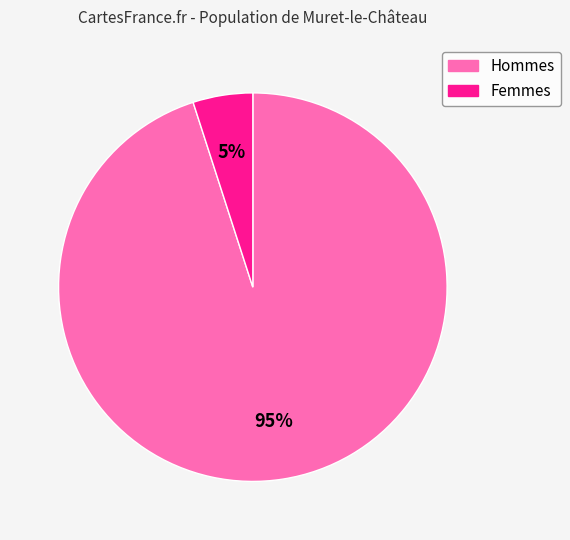

Do Femmes and Hommes together represent more than half of the pie?

Yes